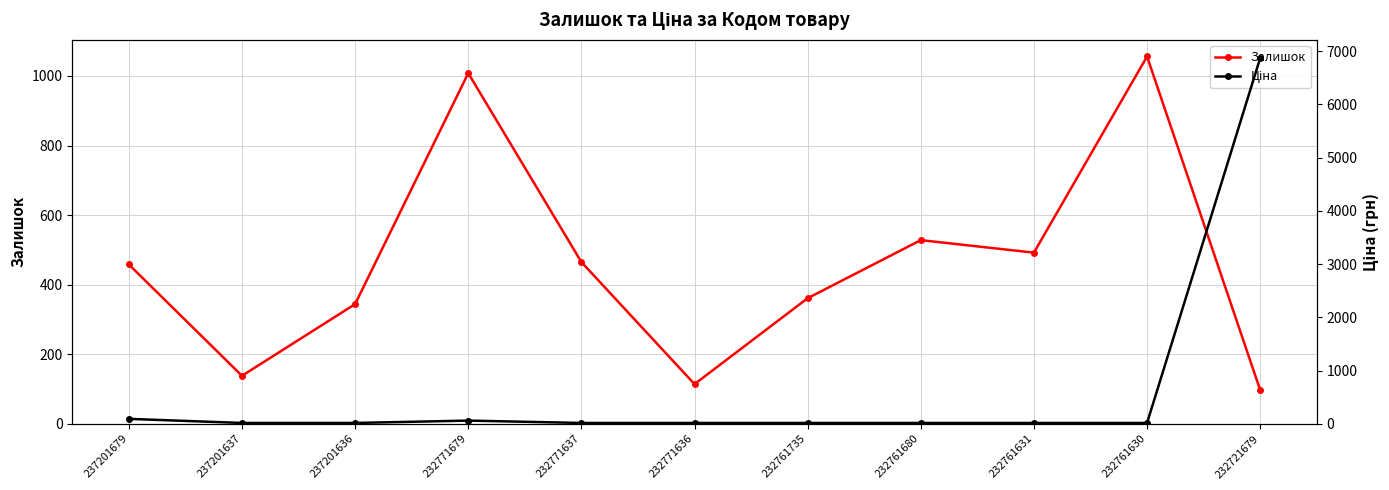

Which series has the largest range (max minus min)?

Ціна